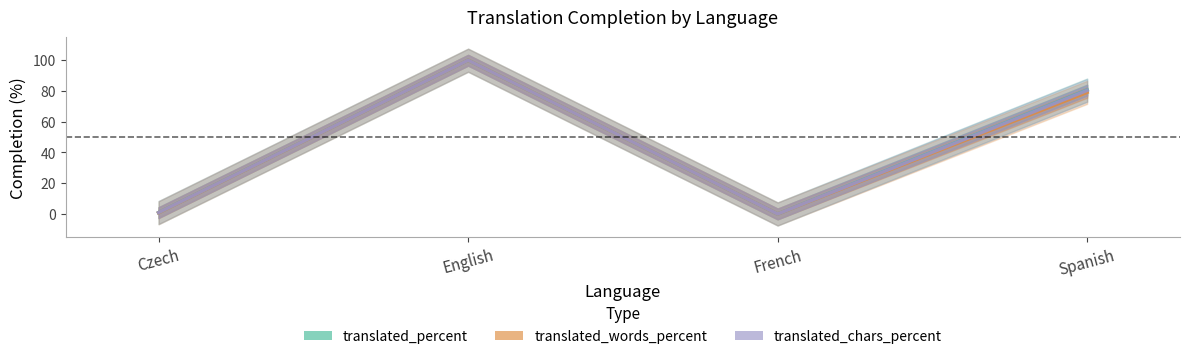

What is the difference between the second highest and minimum values in the translated_chars_percent series?

80.4